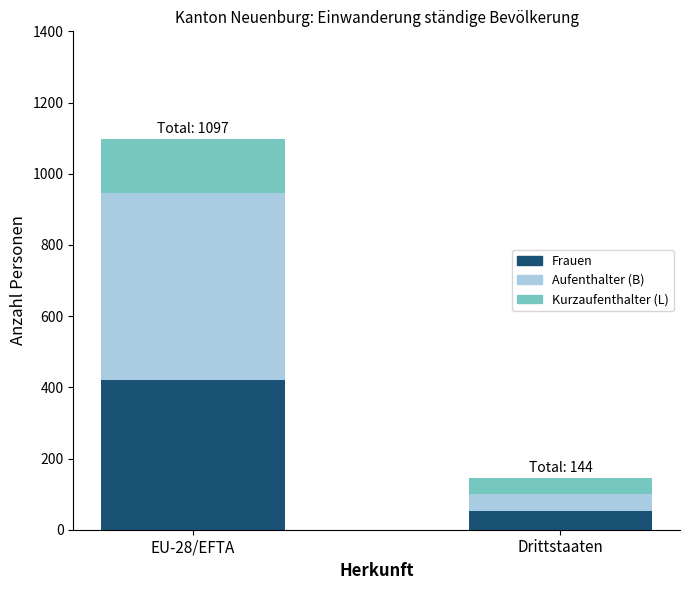

At which category is the sum across all series the highest?

EU-28/EFTA